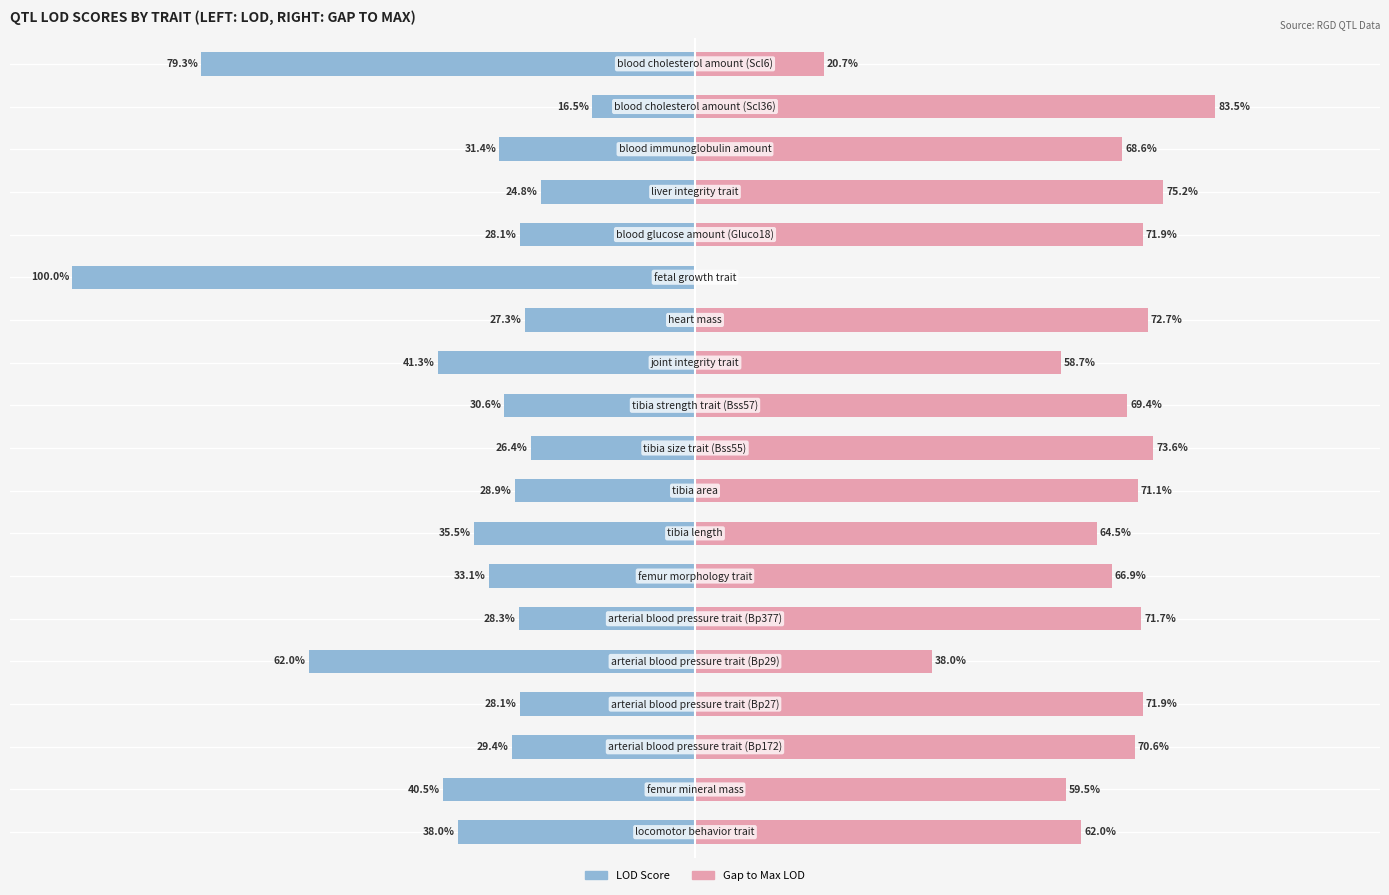

True or false: Remaining to Max LOD has a value of 62.0 at 0.

True